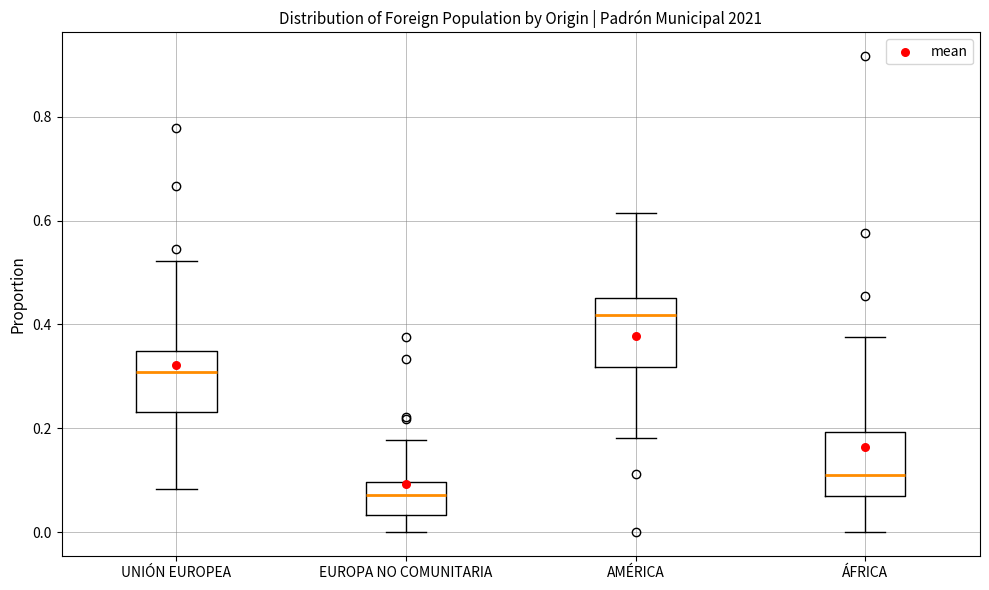

Where does the upper whisker of the box for EUROPA NO COMUNITARIA end on the y-axis? The values are not printed on the chart, so give them approximately, as read against the axis.

0.18